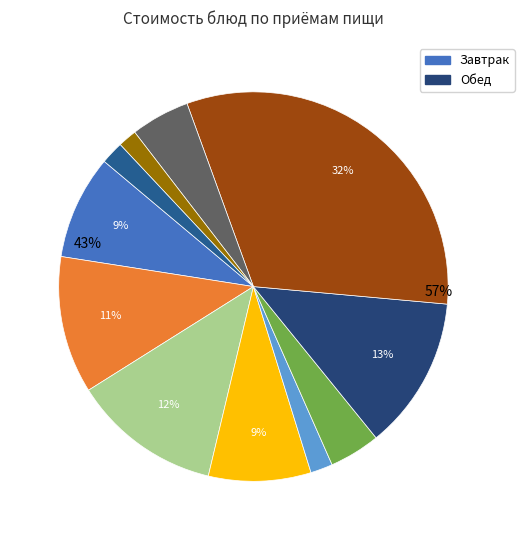

What portion of the pie excludes Макароны отварные?

95.1%